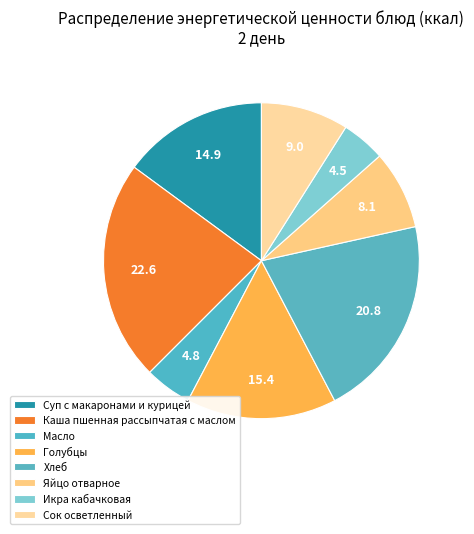

Is Хлеб the majority of the pie?

No